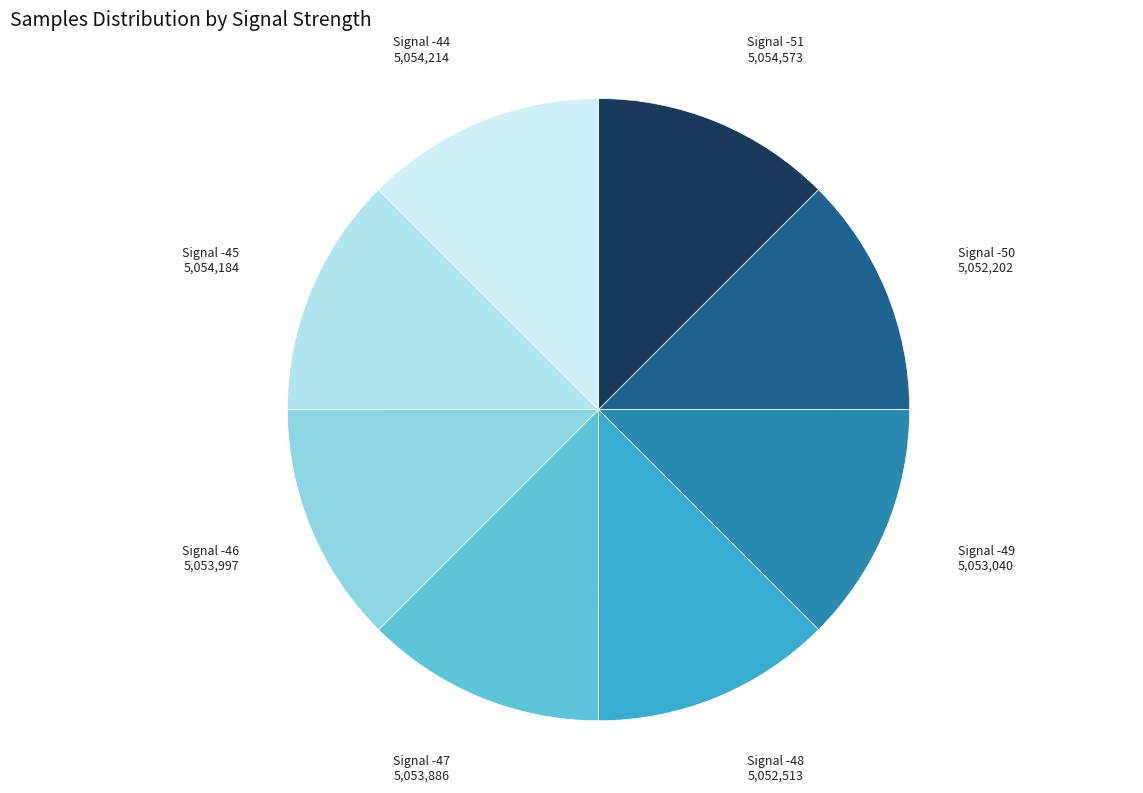

How many segments does this pie chart have?

8